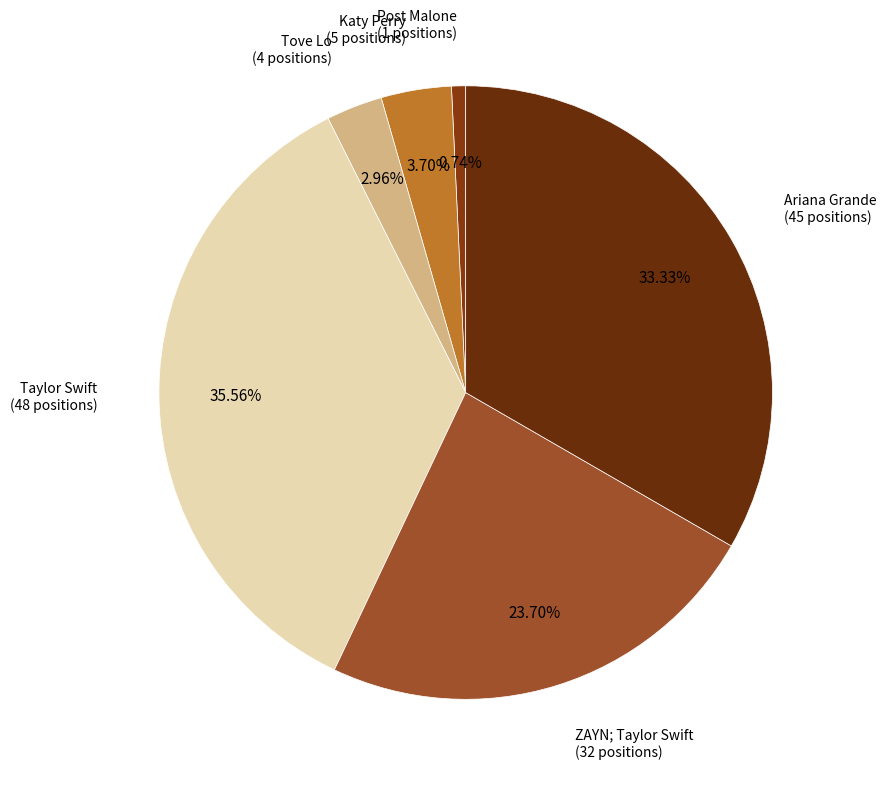

How many slices are in this pie chart?

6